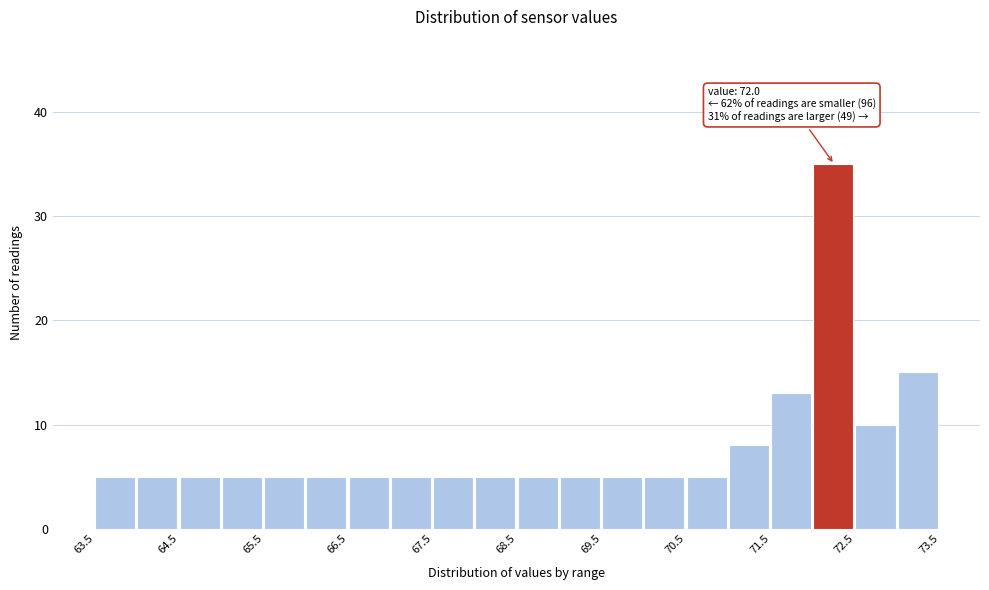

Which range on the x-axis has the tallest bar?

72.0 to 72.5